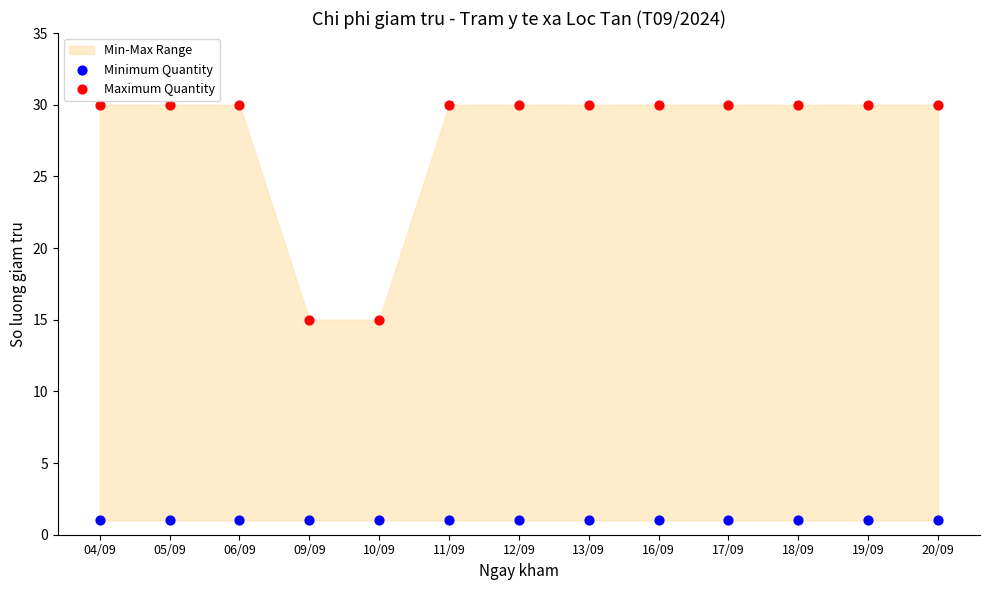

Which series contains the lowest Y value?

Minimum Quantity